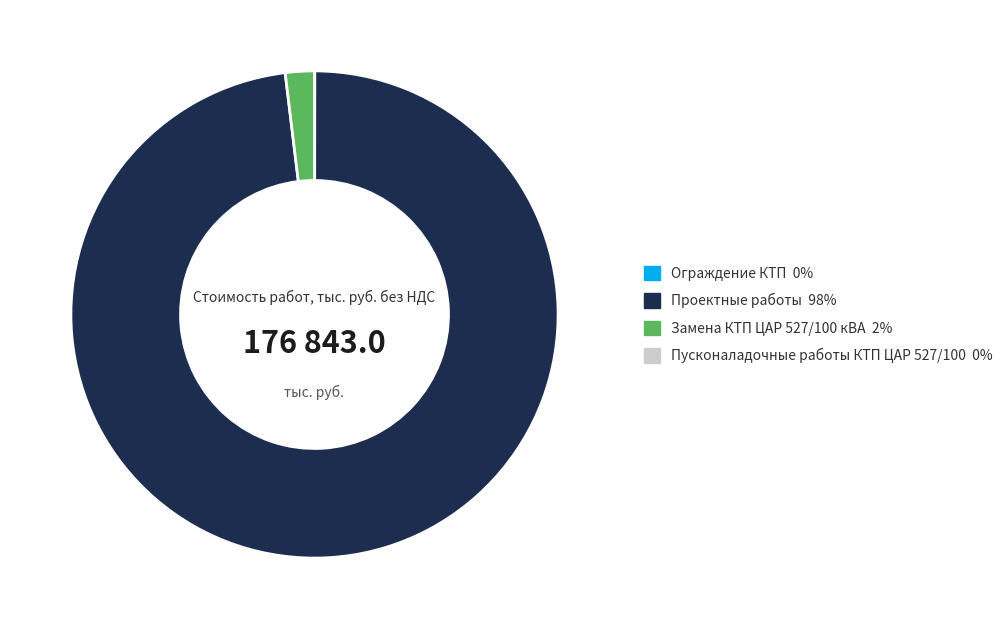

Does any single category account for the majority?

Yes